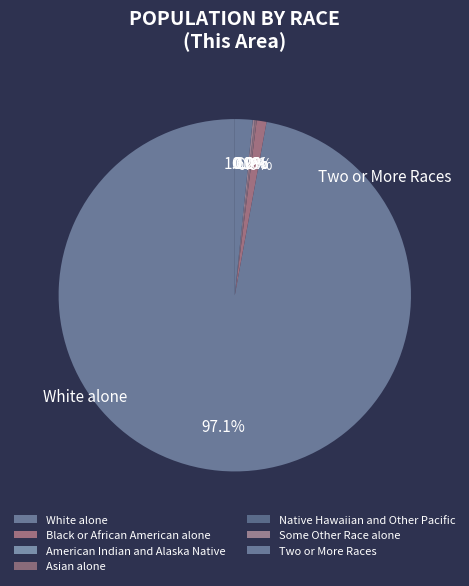

True or false: Asian alone accounts for 1% of the total.

False